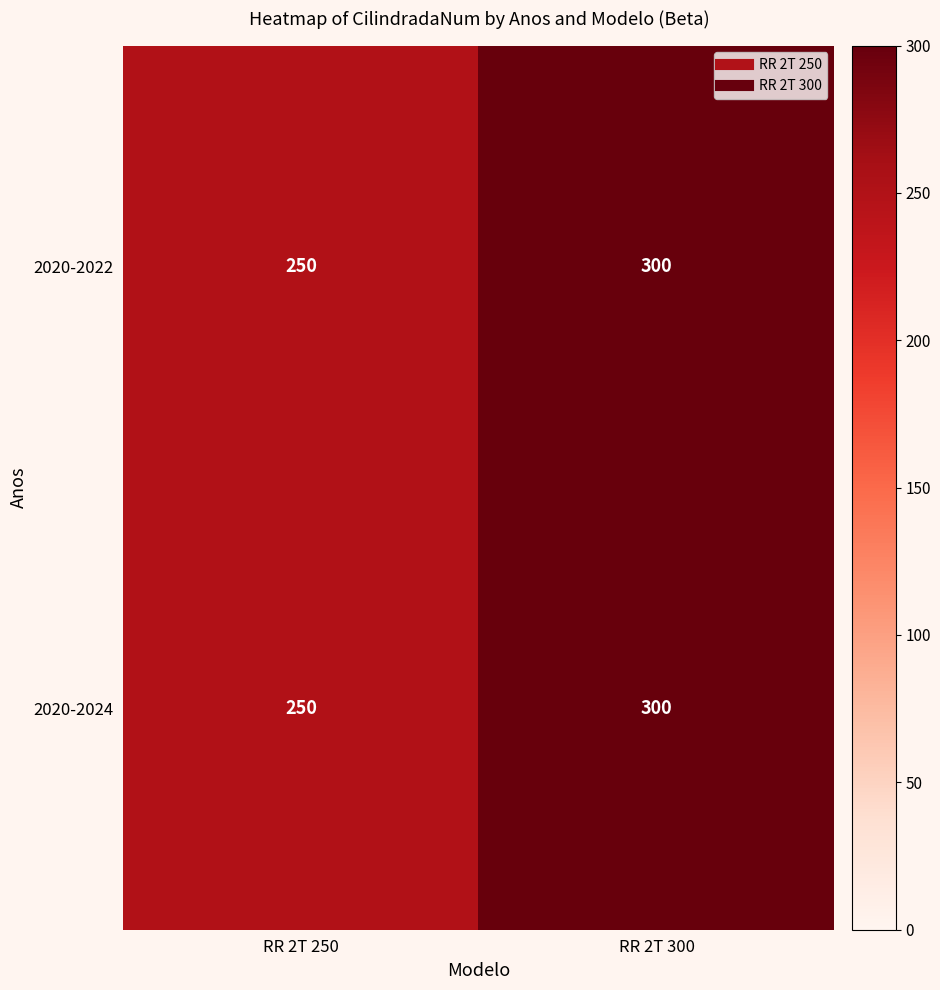

How many series are shown in this chart?

2